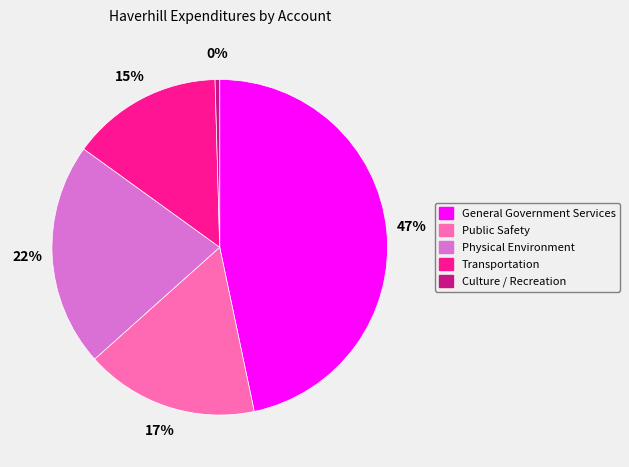

Rank the categories by value from highest to lowest.

General Government Services, Physical Environment, Public Safety, Transportation, Culture / Recreation